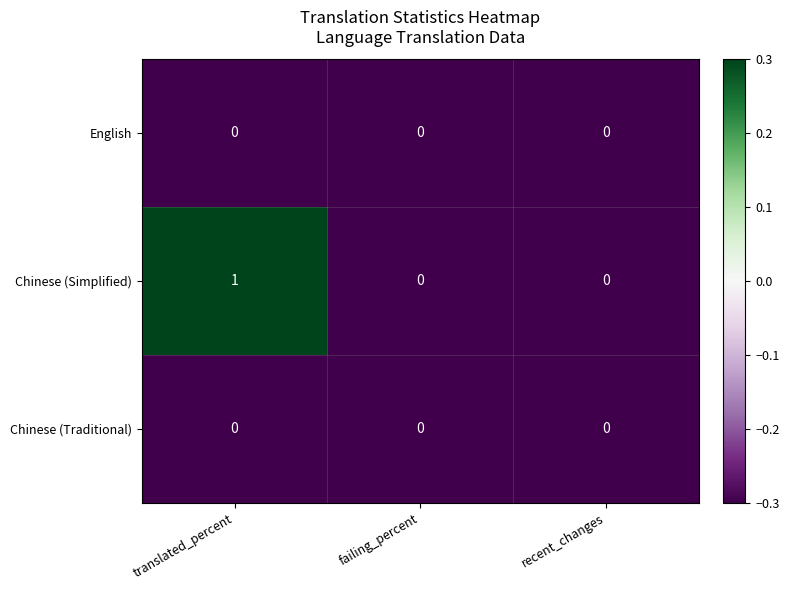

Which series has the largest total across all categories?

Chinese (Simplified)